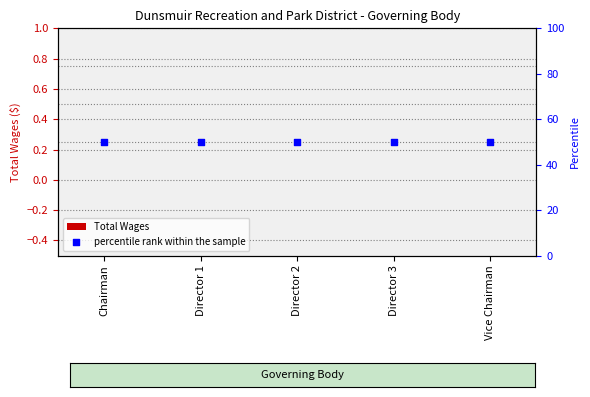

Which series reaches the maximum Y coordinate?

percentile rank within the sample